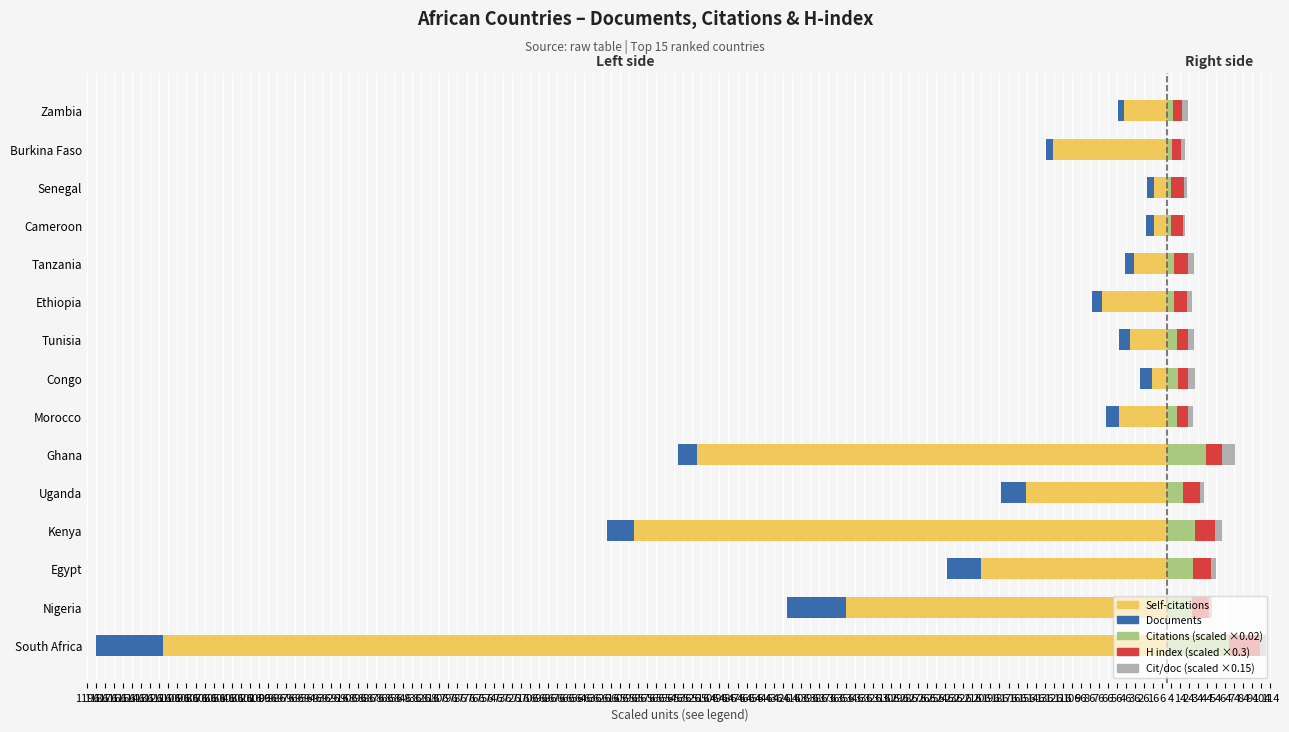

Reading right to left, list all the values displayed in this chart.

Self-citations: -48.0	-127.0	-15.0	-15.0	-37.0	-73.0	-41.0	-17.0	-54.0	-521.0	-157.0	-591.0	-206.0	-356.0	-1112.0
Documents: -7.0	-8.0	-8.0	-9.0	-10.0	-11.0	-13.0	-13.0	-14.0	-21.0	-27.0	-29.0	-38.0	-65.0	-74.0
Citations (×0.02): 5.7	4.7	4.3	3.6	7.6	7.4	11.1	12.1	11.0	43.0	17.3	30.2	27.9	26.7	67.6
H index (×0.3): 10.8	10.5	13.8	13.2	15.6	14.4	11.7	11.1	11.7	16.8	18.6	22.8	20.4	19.5	34.8
Cit/doc (×0.15): 6.1	4.4	4.0	3.0	5.7	5.0	6.4	7.0	5.9	15.4	4.8	7.8	5.5	3.1	6.8